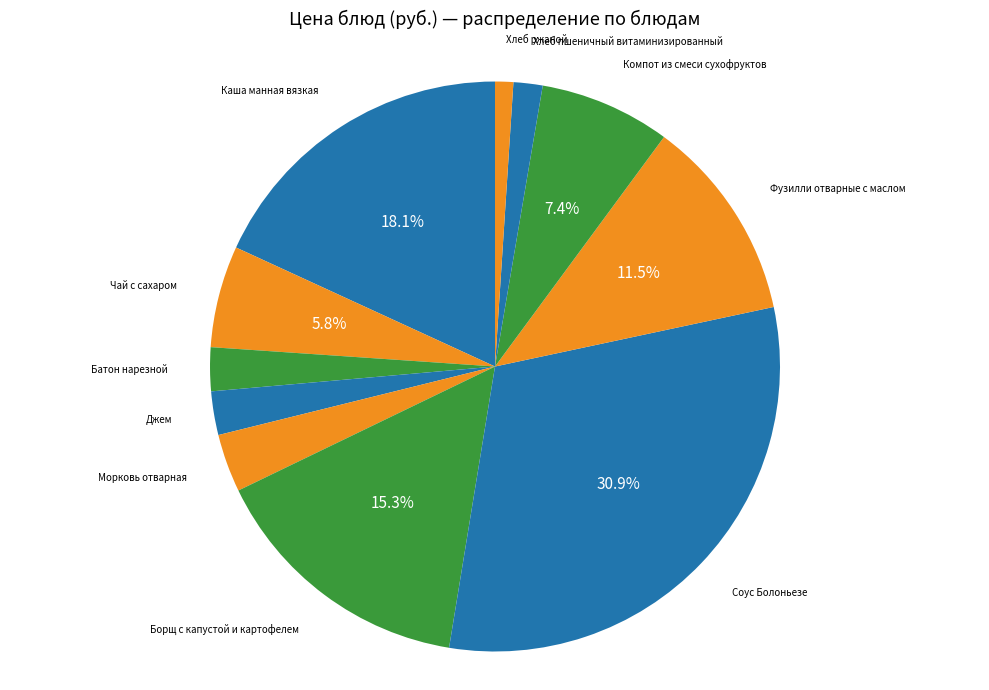

Count the number of slices in the pie.

11